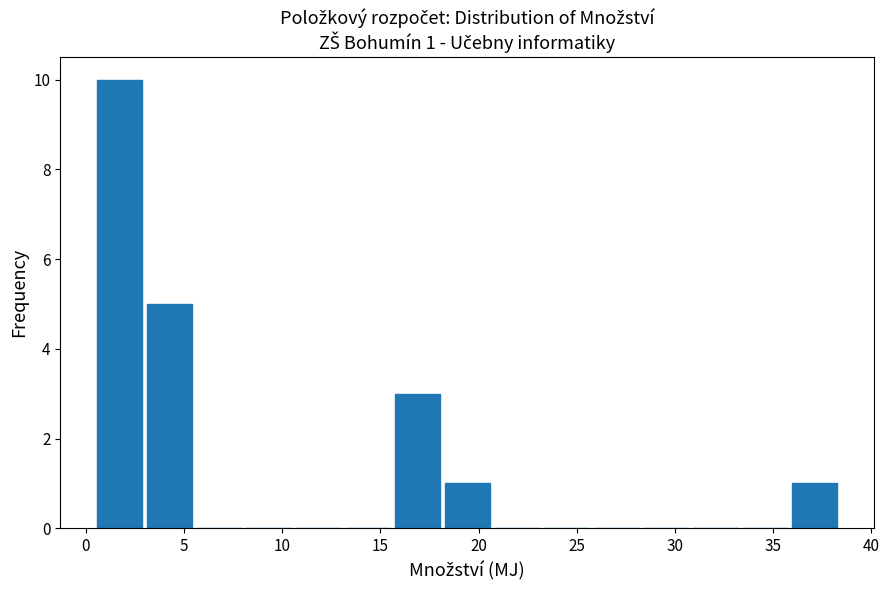

Which range on the x-axis has the tallest bar?

0.5 to 3.0